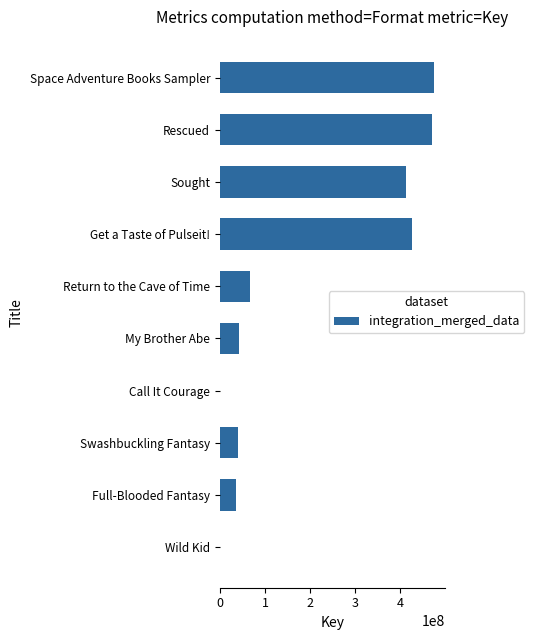

Is it true that the value at Full-Blooded Fantasy is 34725639?

True